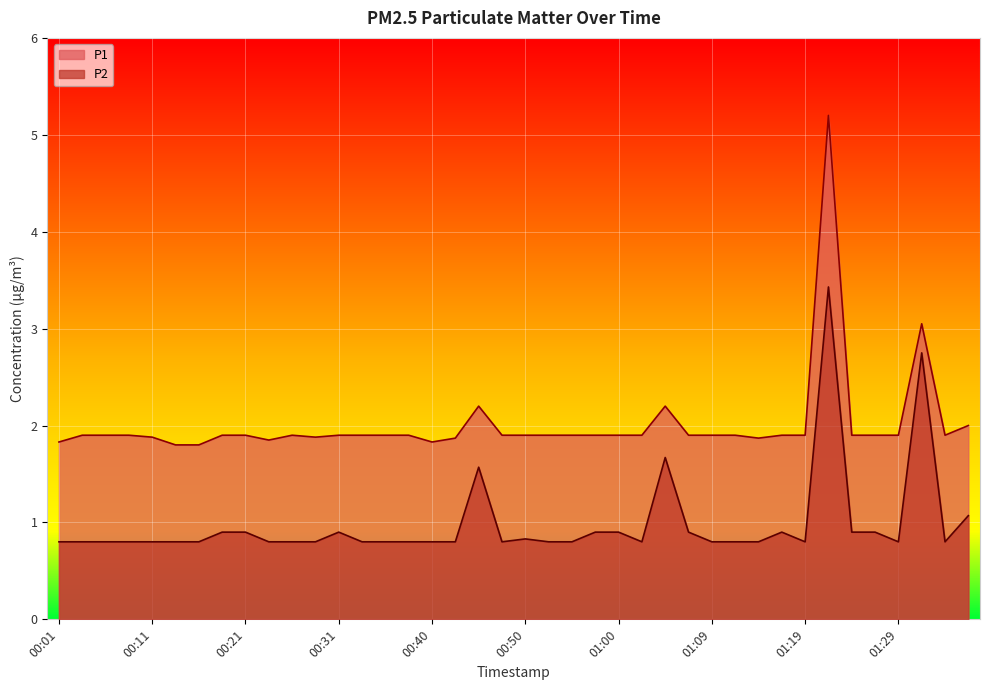

Reading left to right, transcribe all the data shown in this chart.

P1: 00:01=1.8	00:04=1.9	00:06=1.9	00:09=1.9	00:11=1.9	00:13=1.8	00:16=1.8	00:18=1.9	00:21=1.9	00:23=1.9	00:26=1.9	00:28=1.9	00:31=1.9	00:33=1.9	00:35=1.9	00:38=1.9	00:40=1.8	00:43=1.9	00:45=2.2	00:48=1.9	00:50=1.9	00:52=1.9	00:55=1.9	00:57=1.9	01:00=1.9	01:02=1.9	01:05=2.2	01:07=1.9	01:09=1.9	01:12=1.9	01:14=1.9	01:17=1.9	01:19=1.9	01:22=5.2	01:24=1.9	01:26=1.9	01:29=1.9	01:31=3.0	01:34=1.9	01:36=2.0
P2: 00:01=0.8	00:04=0.8	00:06=0.8	00:09=0.8	00:11=0.8	00:13=0.8	00:16=0.8	00:18=0.9	00:21=0.9	00:23=0.8	00:26=0.8	00:28=0.8	00:31=0.9	00:33=0.8	00:35=0.8	00:38=0.8	00:40=0.8	00:43=0.8	00:45=1.6	00:48=0.8	00:50=0.8	00:52=0.8	00:55=0.8	00:57=0.9	01:00=0.9	01:02=0.8	01:05=1.7	01:07=0.9	01:09=0.8	01:12=0.8	01:14=0.8	01:17=0.9	01:19=0.8	01:22=3.4	01:24=0.9	01:26=0.9	01:29=0.8	01:31=2.8	01:34=0.8	01:36=1.1